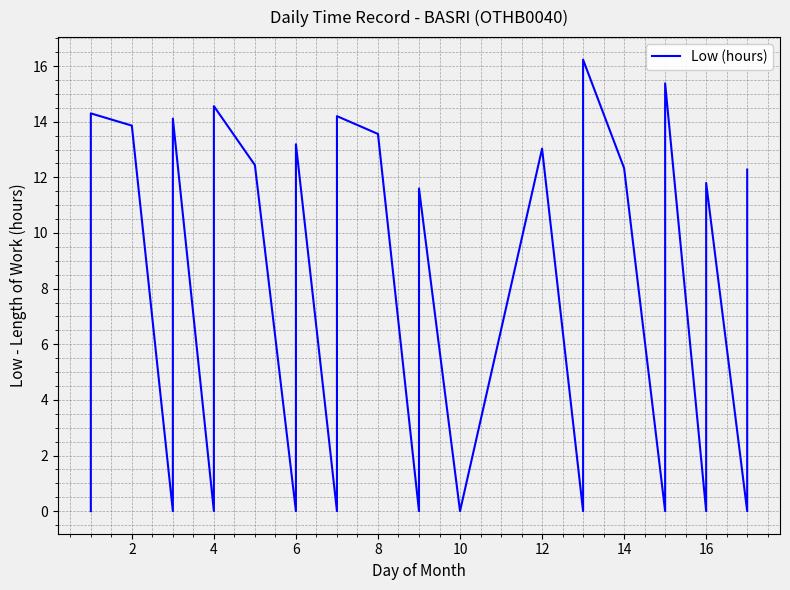

What is the greatest value displayed?

16.2